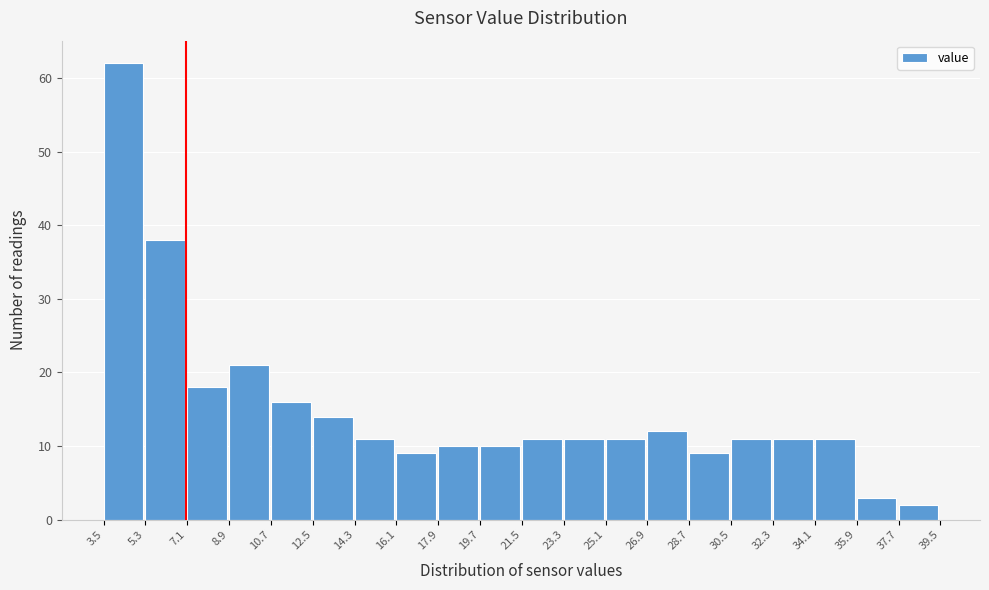

What is the height of the bar covering 8.9 to 10.7 on the x-axis? The values are not printed on the chart, so give them approximately, as read against the axis.

21